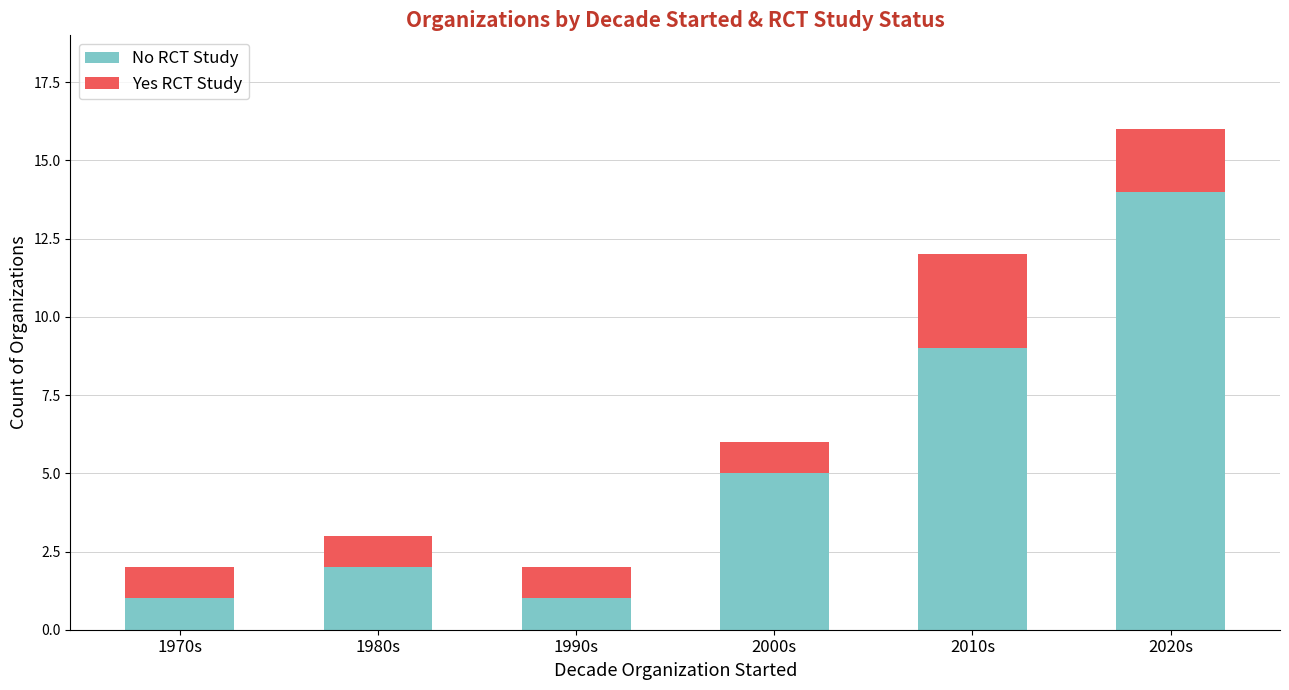

What is the difference between the second highest and second lowest values in the No RCT Study series?

8